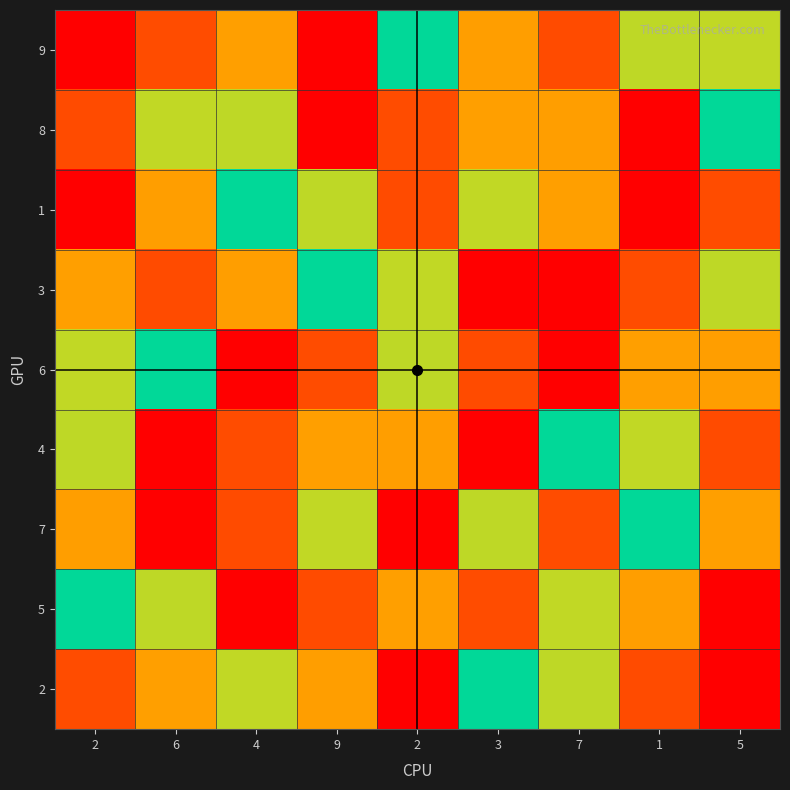

What is the maximum value shown in the chart?

9